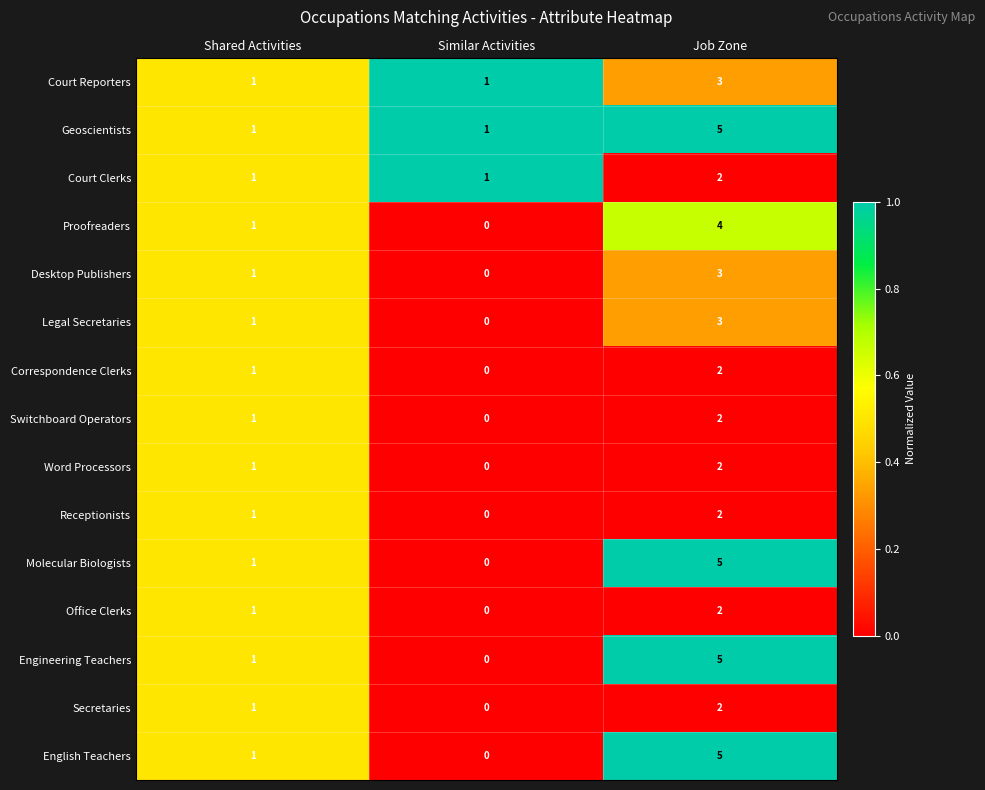

What is the difference between the maximum and minimum values in the Desktop Publishers series?

3